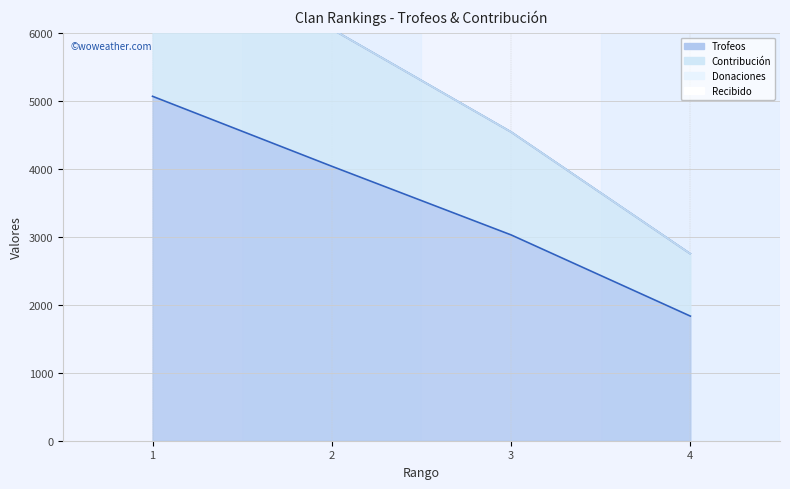

The value of Trofeos at 2 is 6198. True or false?

False